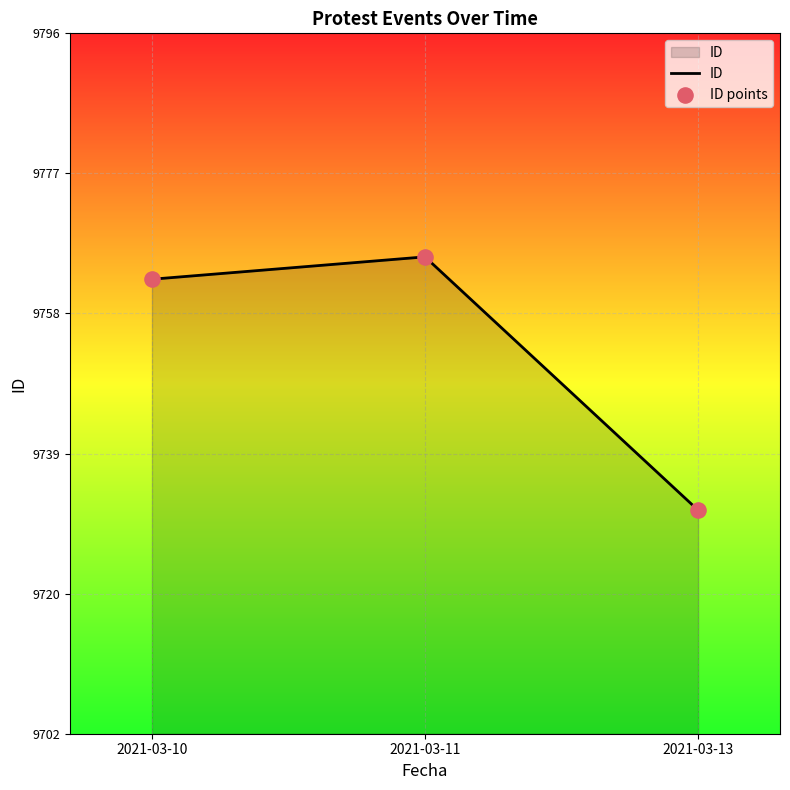

The chart shows a value of 9766 at 2021-03-11. True or false?

True